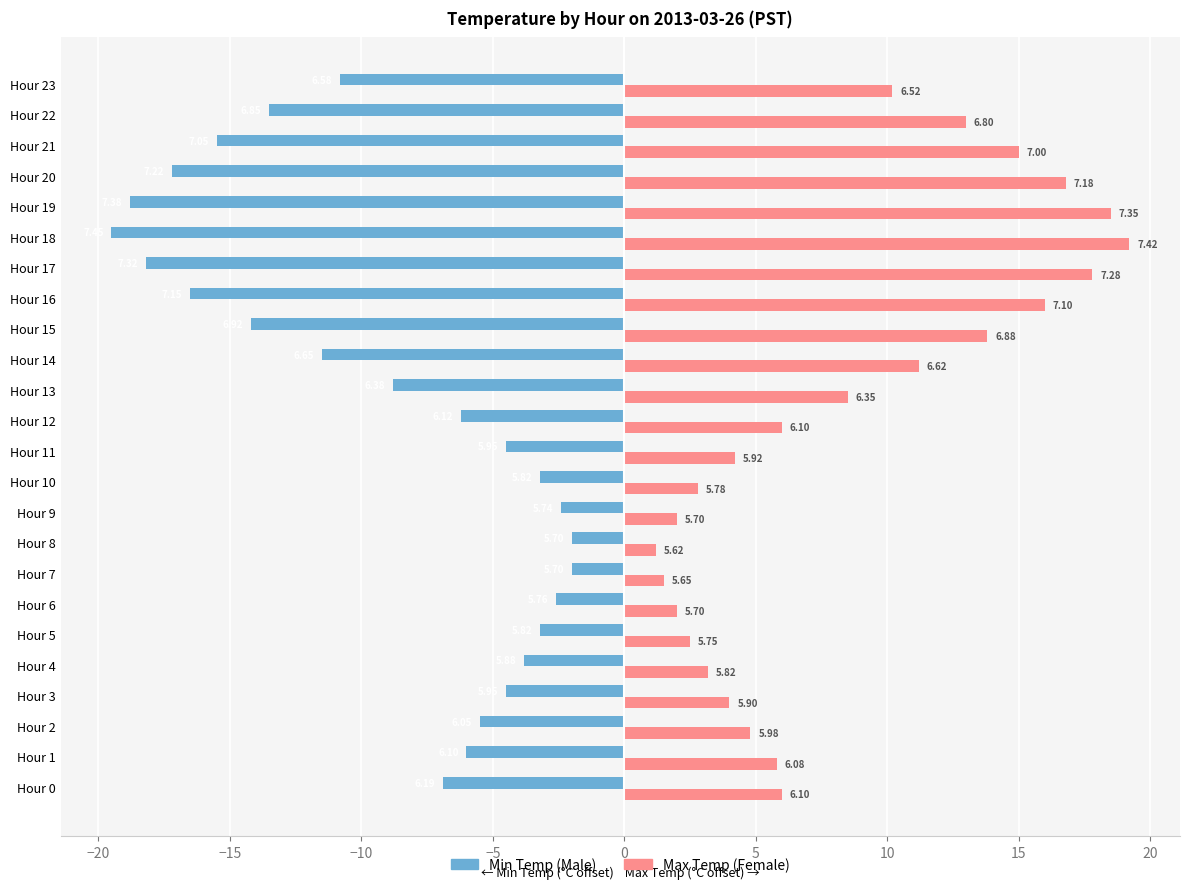

What are all the series names shown in the legend?

Min Temp (Male), Max Temp (Female)